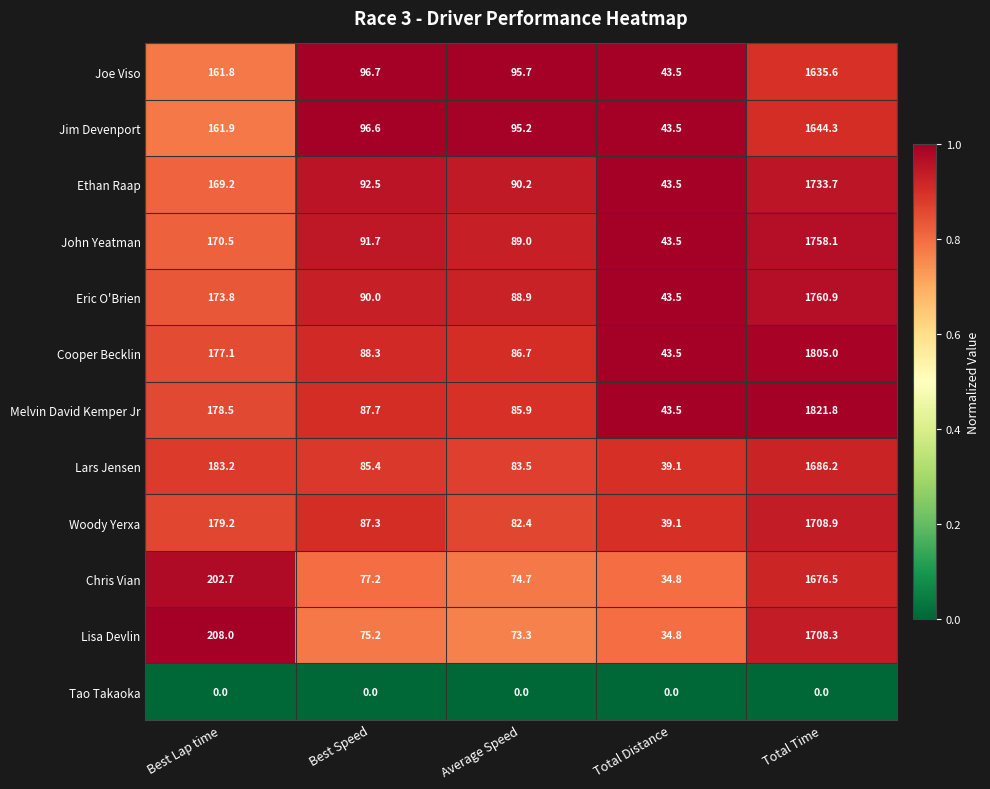

Which category has the highest value across all series?

Total Time